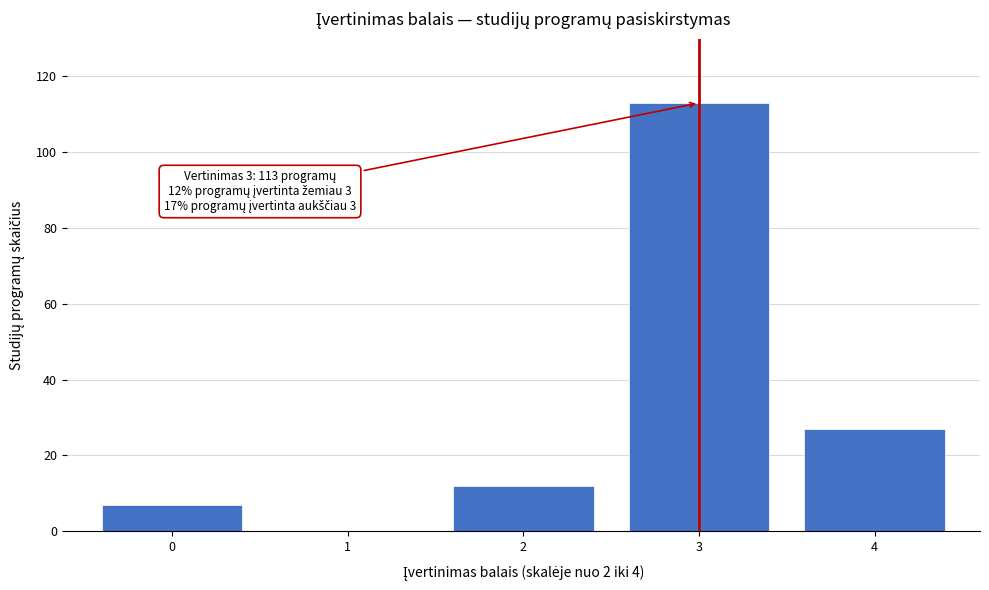

Reading left to right, what are all the values shown in this chart?

0=7	1=0	2=12	3=113	4=27